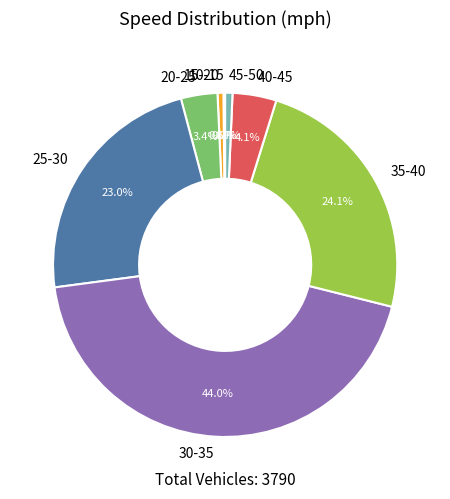

Which category has the biggest portion of the pie?

30-35